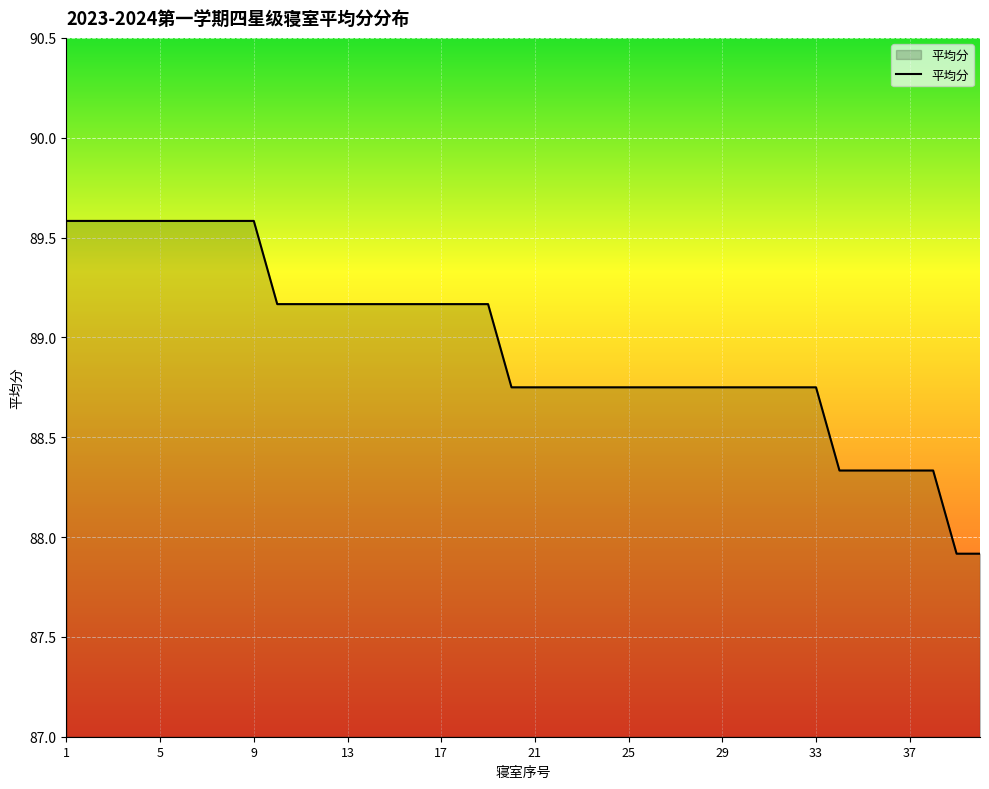

Does the chart display data point markers on the line(s)?

No